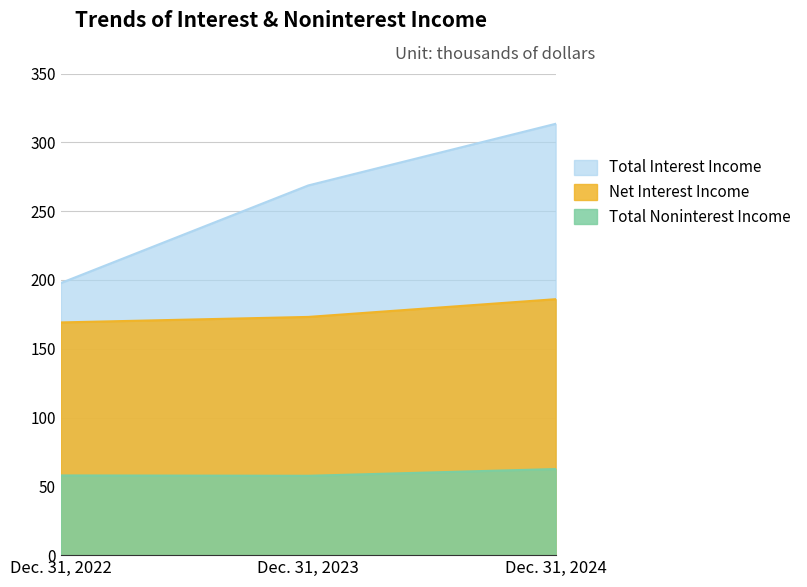

What are all the series names shown in the legend?

Total Interest Income, Net Interest Income, Total Noninterest Income